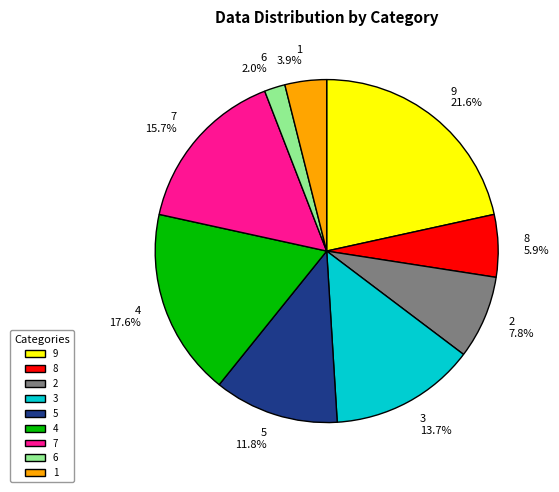

Does 4 represent more than half of the total?

No